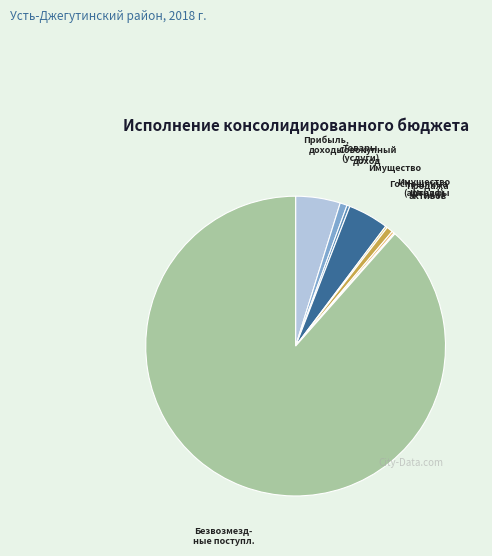

How many segments does this pie chart have?

9